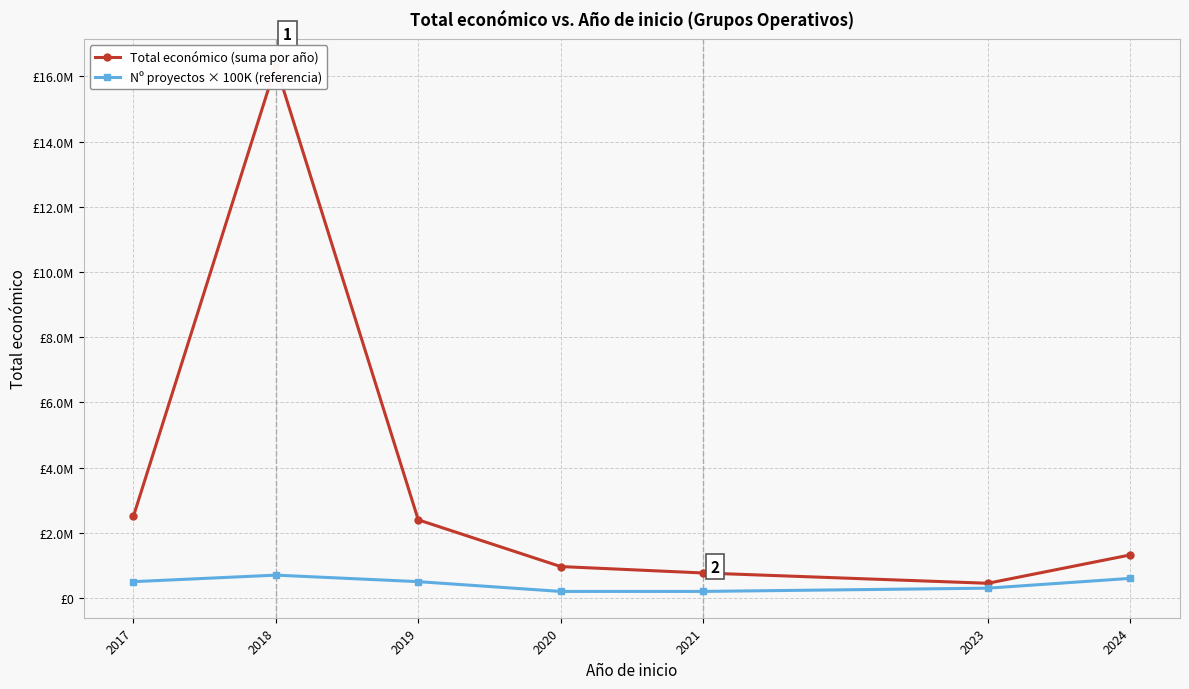

Rank the series at 2017 from highest to lowest value.

Total económico (suma por año), Nº proyectos × 100K (referencia)